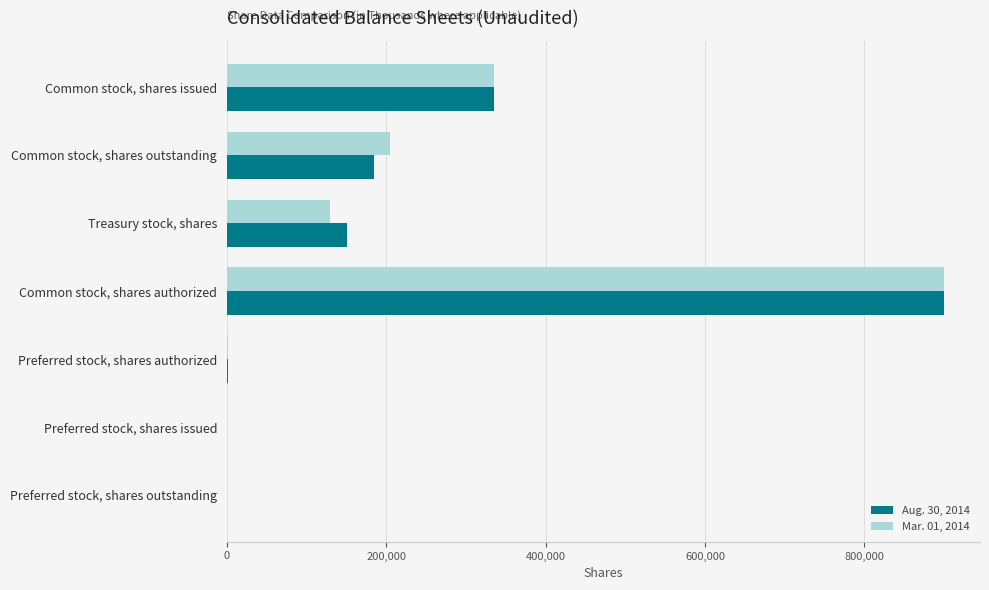

Is it true that Mar. 01, 2014 equals 0 at Preferred stock, shares outstanding?

True